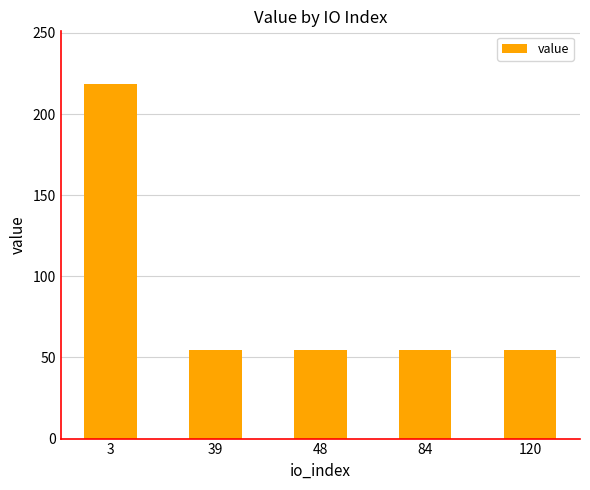

What is the minimum value shown in the chart?

54.5